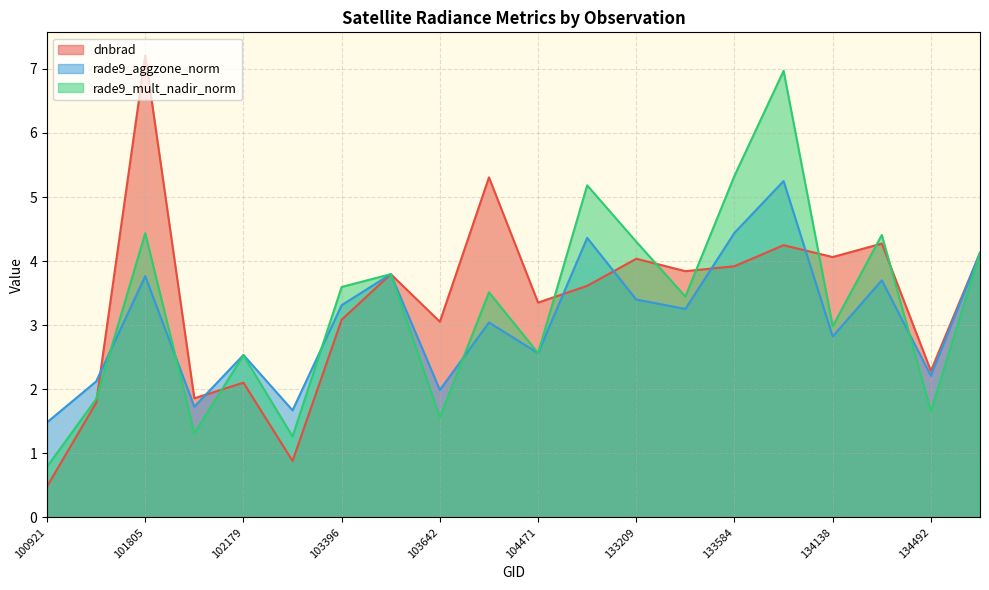

What is the sum of all dnbrad values?

67.3